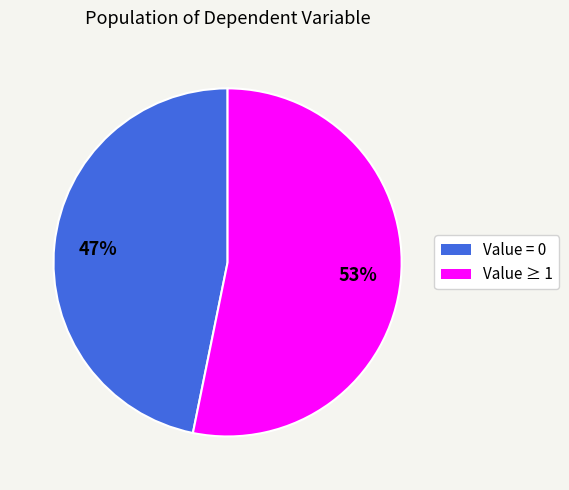

The Value = 0 slice represents 36% of the pie. True or false?

False